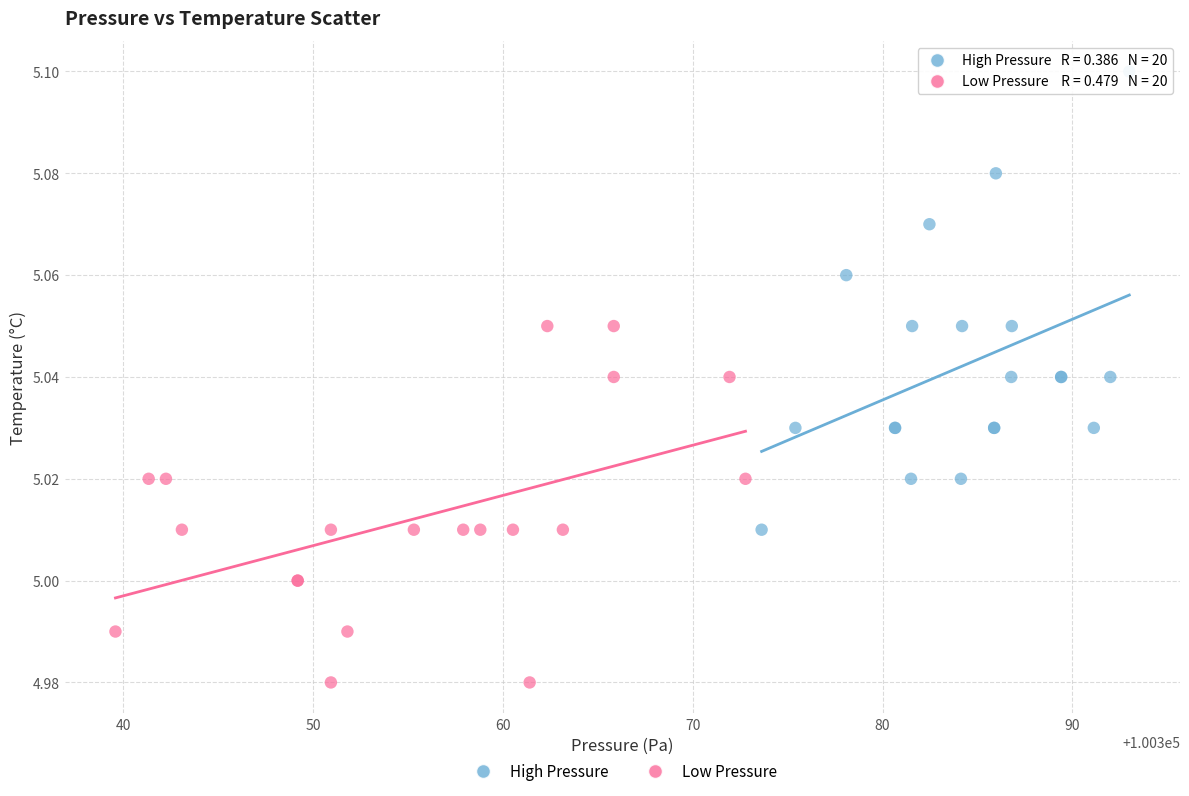

Which series reaches the minimum Y coordinate?

Low Pressure